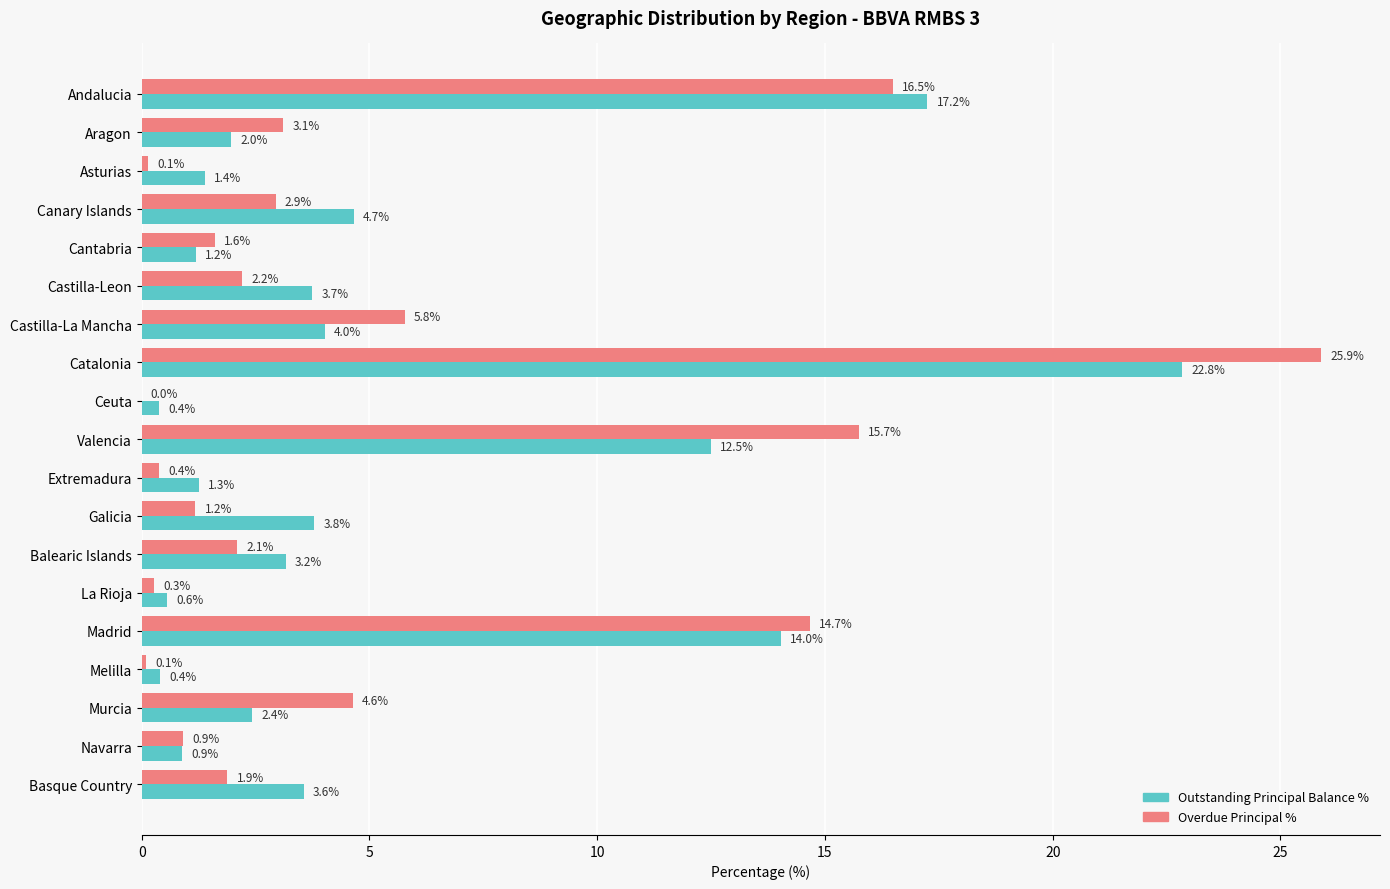

Read the Outstanding Principal Balance % value at Valencia.

12.5